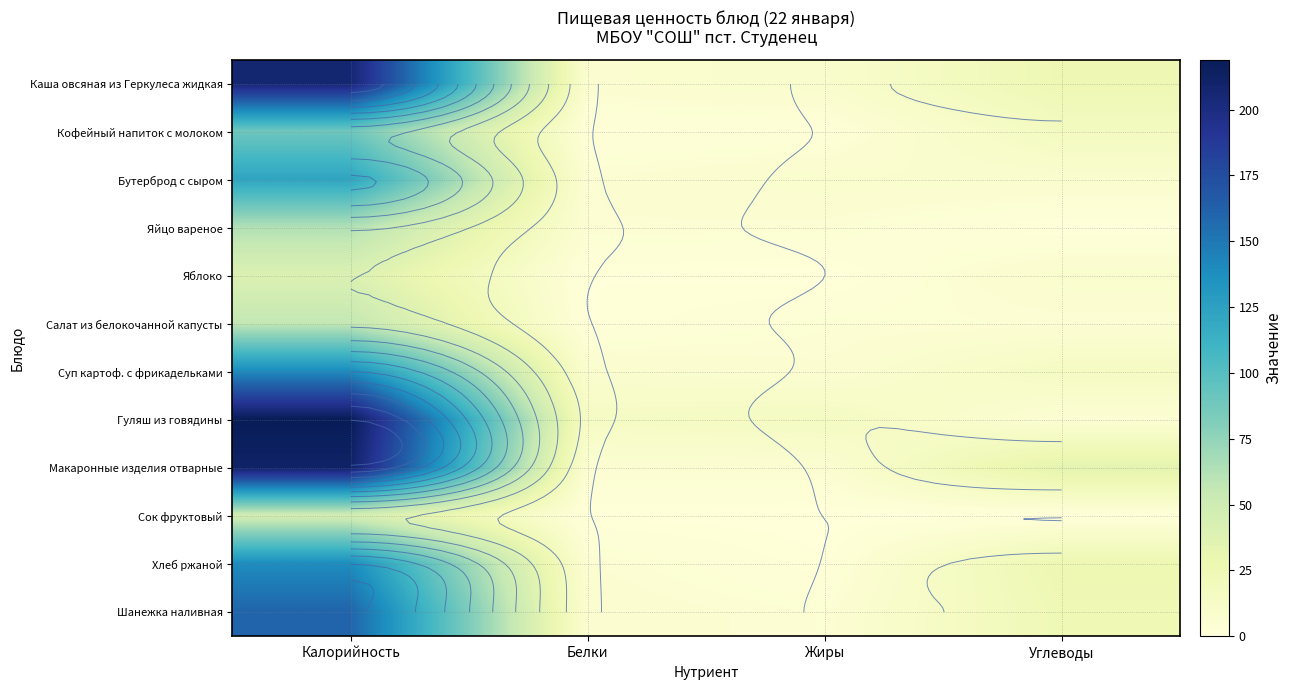

How many categories are shown in the chart?

4